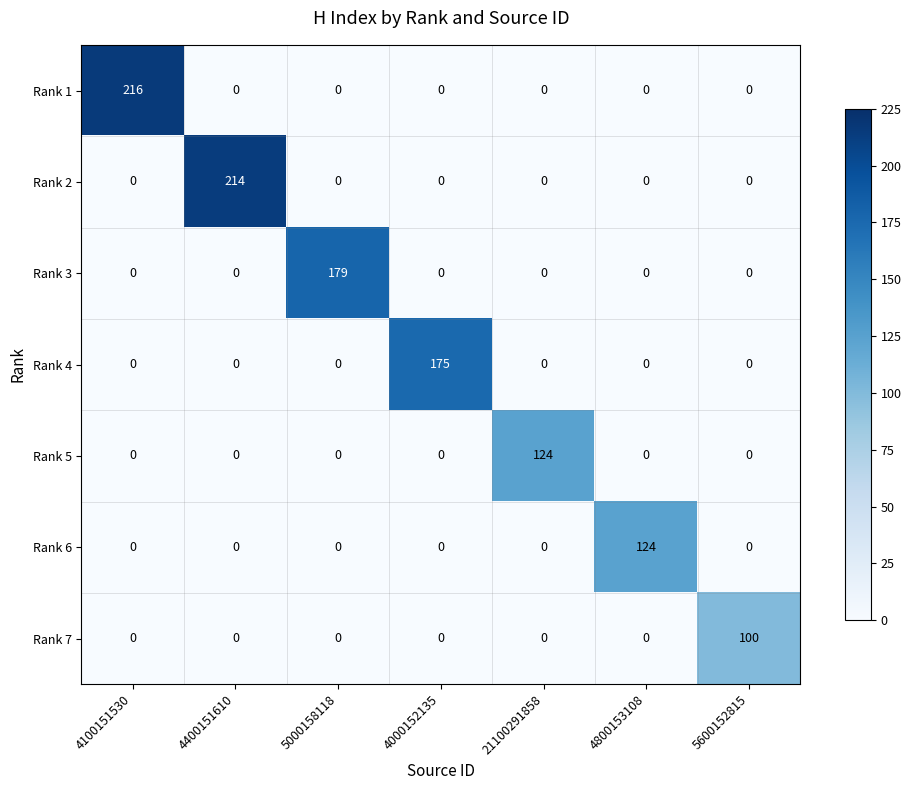

What is the average value of the Rank 7 series?

14